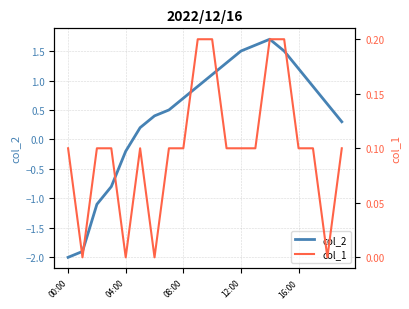

How many data points does each series have?

20